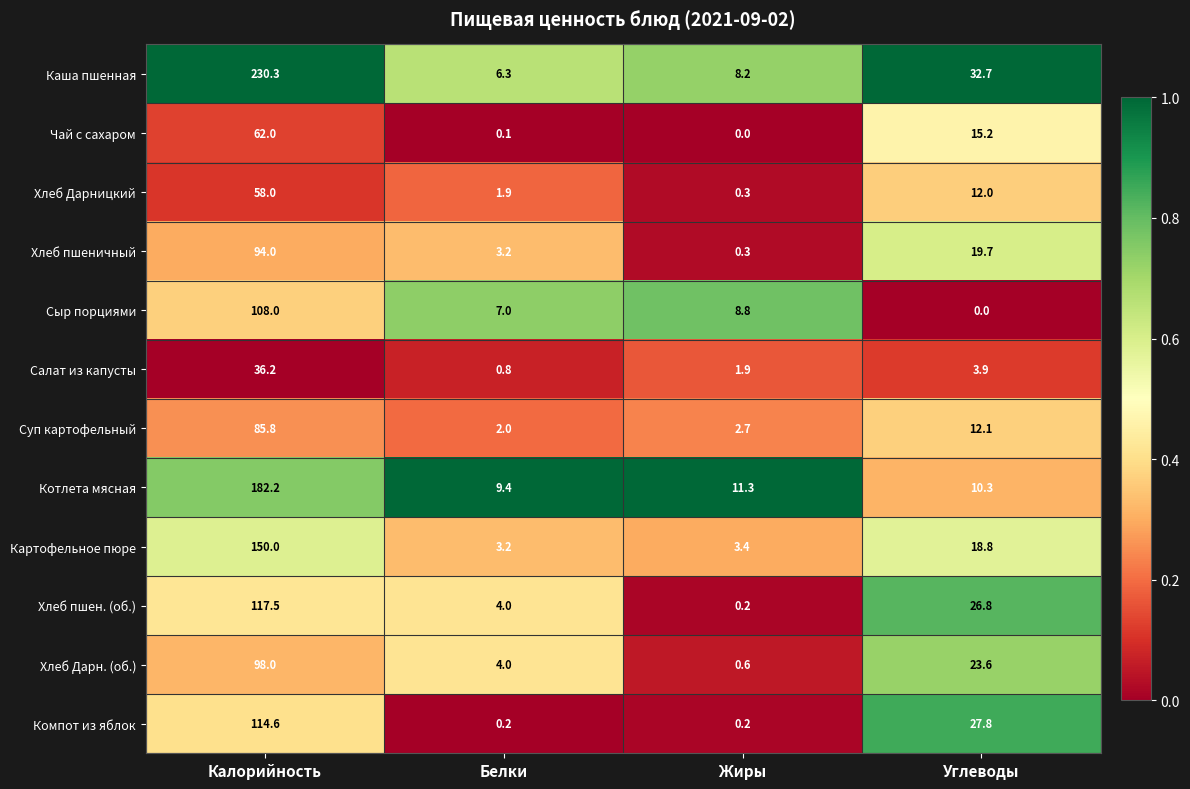

True or false: Чай с сахаром has a value of 39.9 at Калорийность.

False